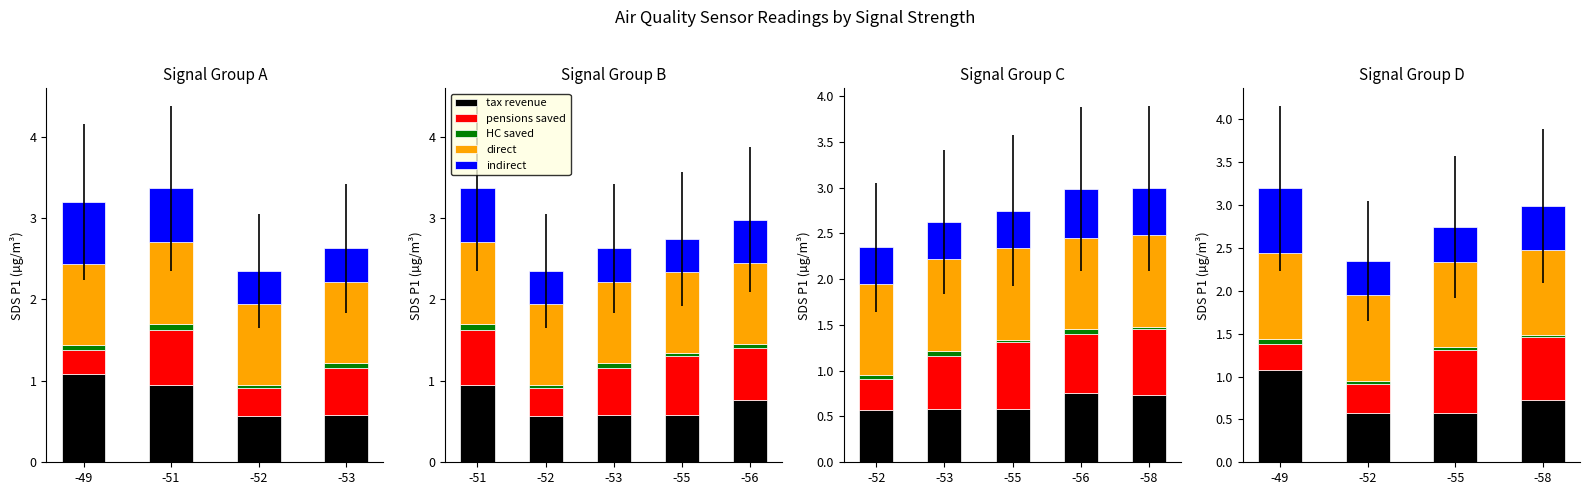

The value of indirect at -55 is 0.4. True or false?

True